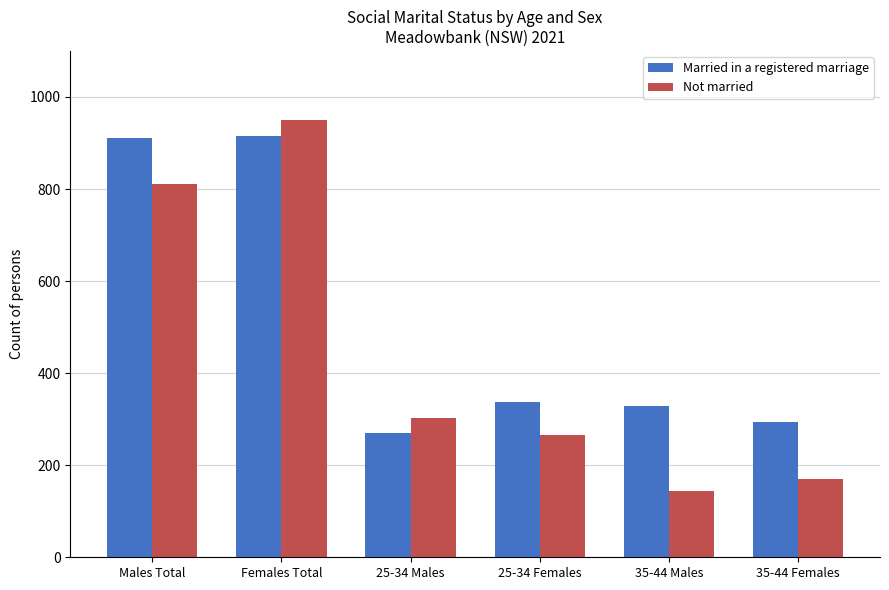

Which category has the highest value across all series?

Females Total